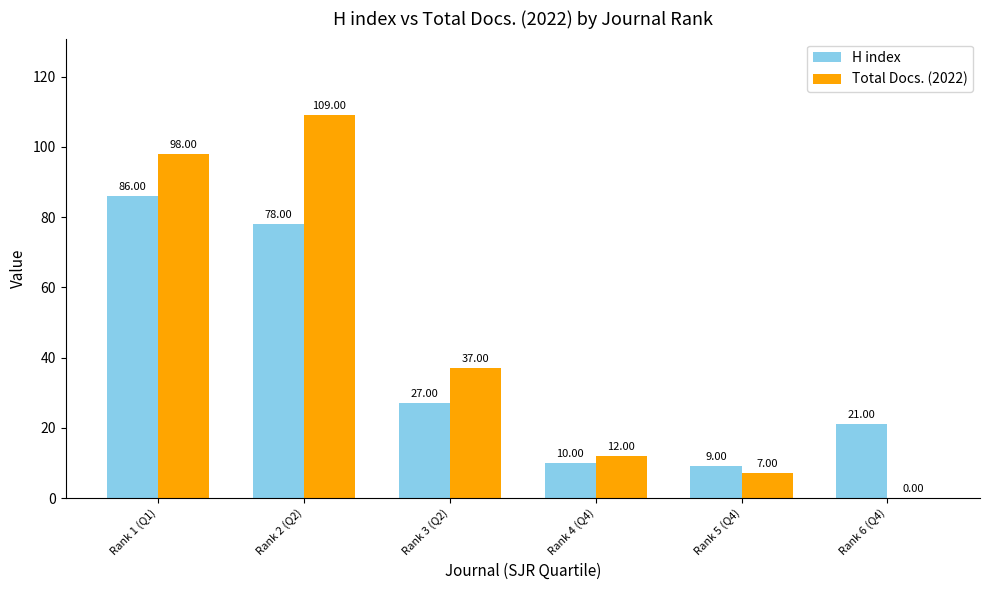

Between Rank 2 (Q2) and Rank 4 (Q4), which series saw the biggest shift?

Total Docs. (2022)